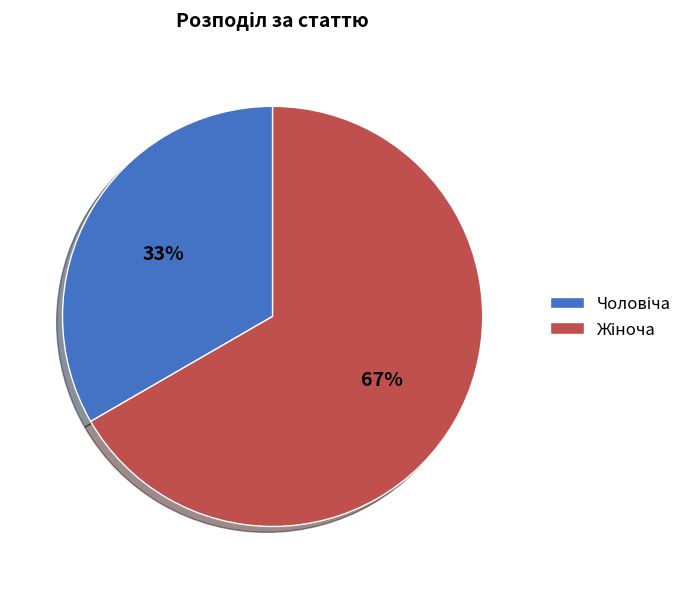

To the nearest percent, what is the average slice percentage?

50%